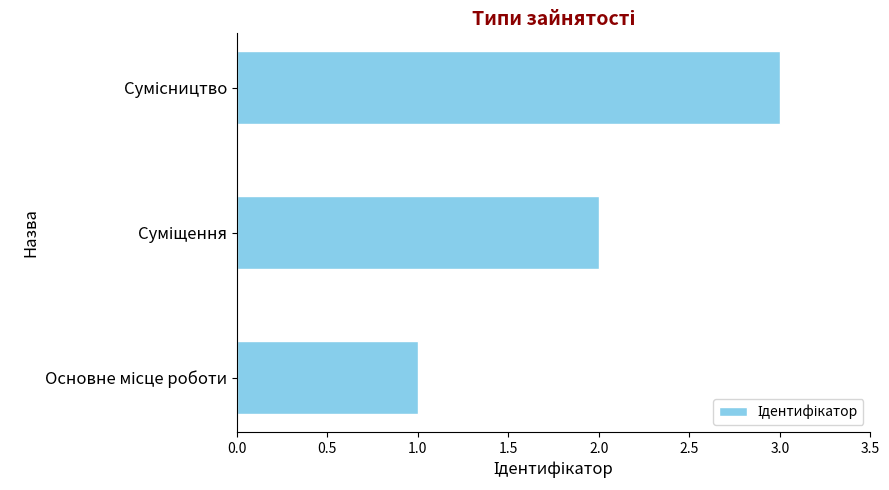

Count the number of categories in the chart.

3